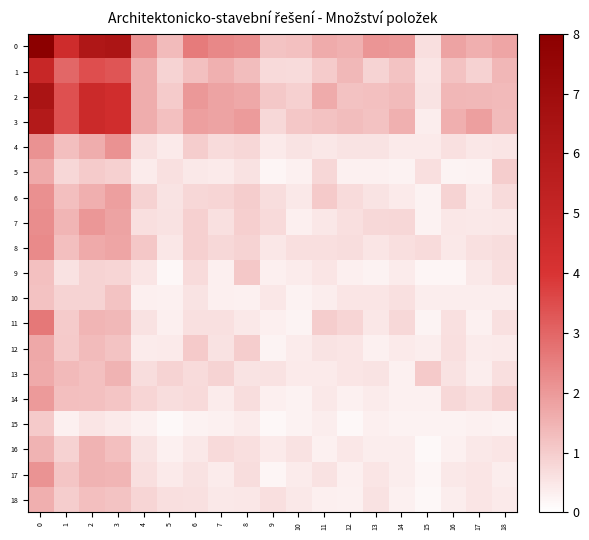

Which has a higher value, 8 or 1?

1